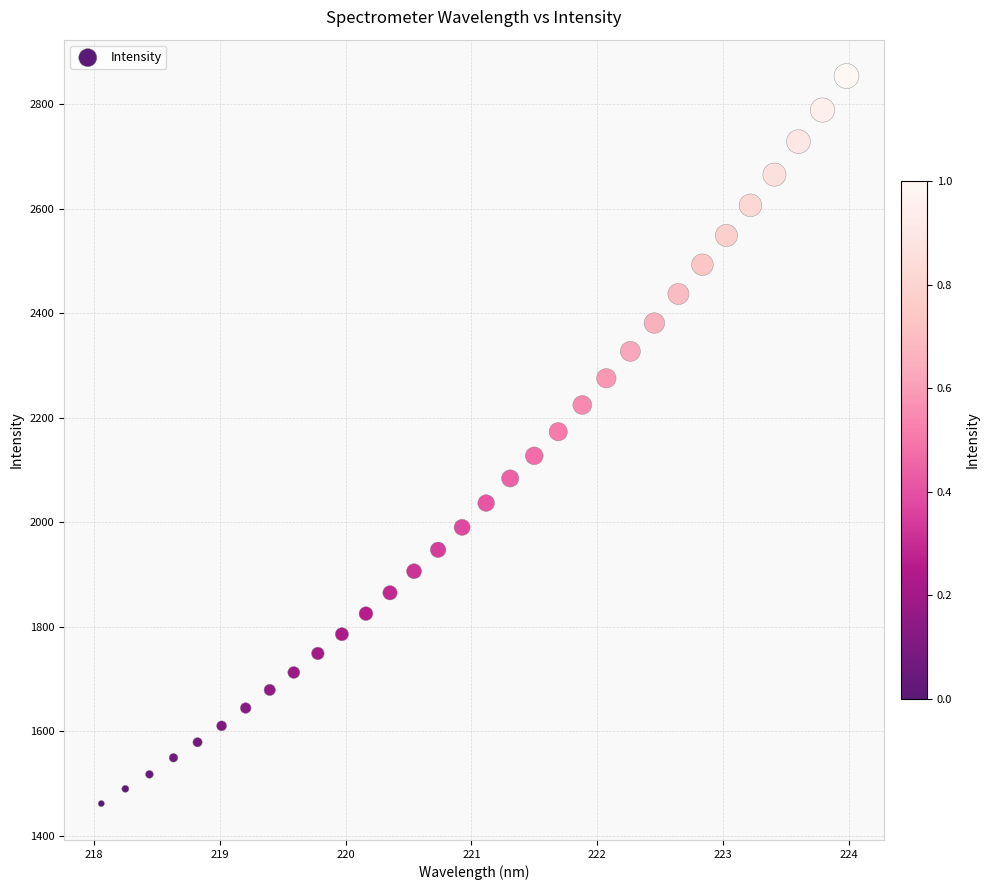

What is the range of Y values (max minus min)?

1392.5